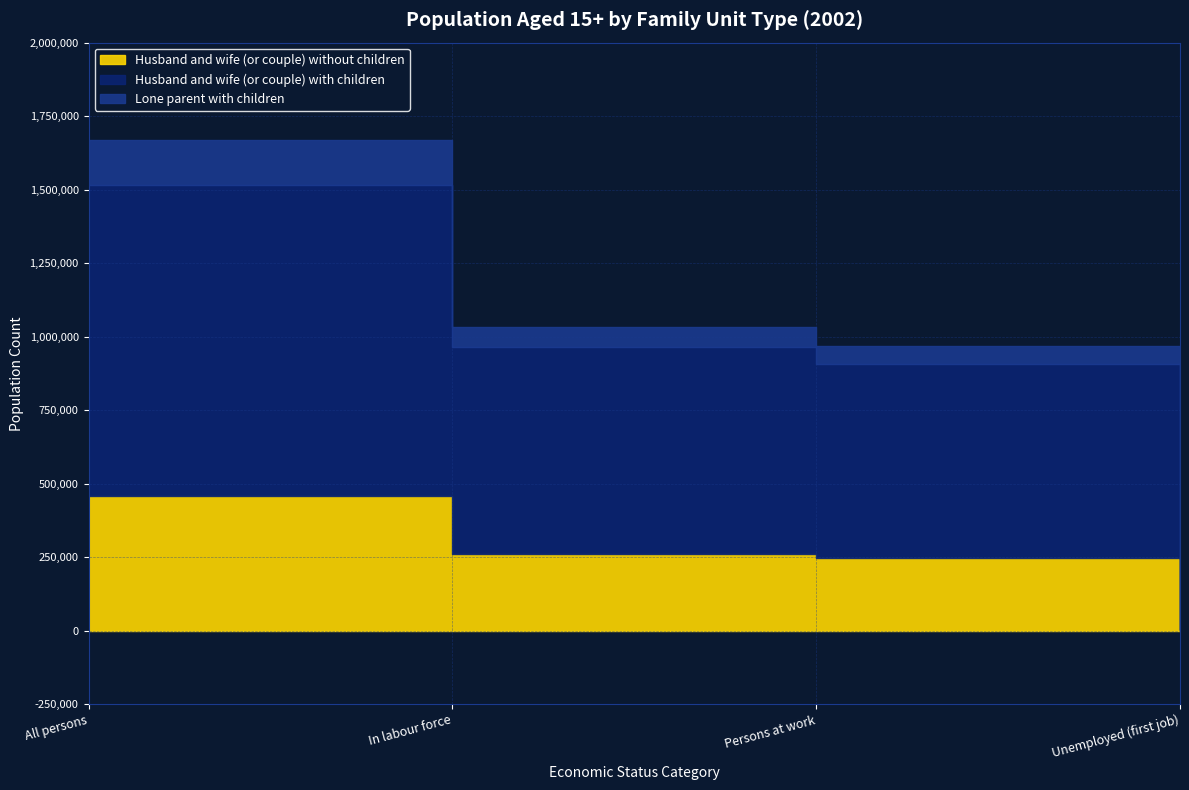

Which series has the widest spread of values?

Husband and wife (or couple) with children